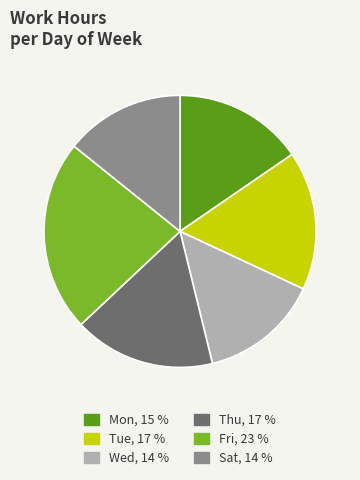

Does any single category account for the majority?

No